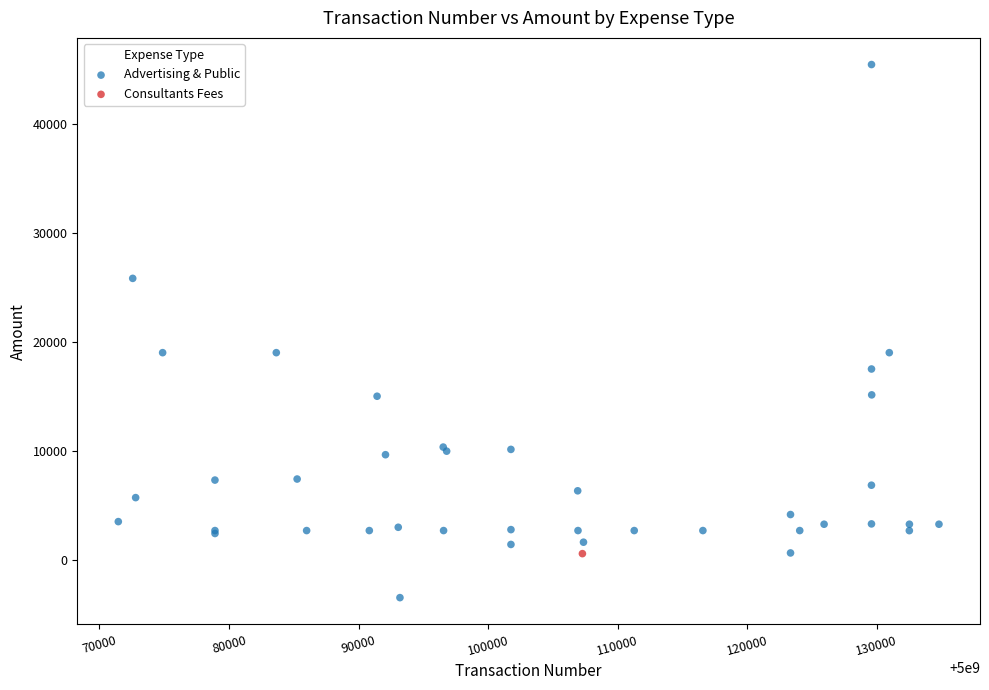

What are all the series names shown in the legend?

Advertising & Public, Consultants Fees